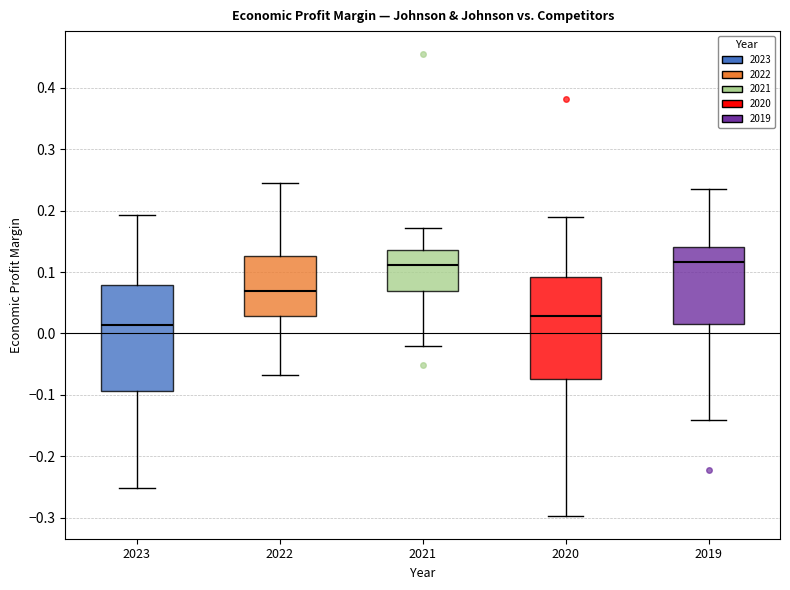

Reading left to right, read every box against the y-axis: the position of its median line, the range the box covers, and the ends of its whiskers. The values are not printed on the chart, so give them approximately, as read against the axis.

2023: median 0.01, box -0.09 to 0.08, whiskers -0.25 to 0.19
2022: median 0.07, box 0.03 to 0.13, whiskers -0.07 to 0.24
2021: median 0.11, box 0.07 to 0.14, whiskers -0.02 to 0.17
2020: median 0.03, box -0.07 to 0.09, whiskers -0.30 to 0.19
2019: median 0.12, box 0.02 to 0.14, whiskers -0.14 to 0.24